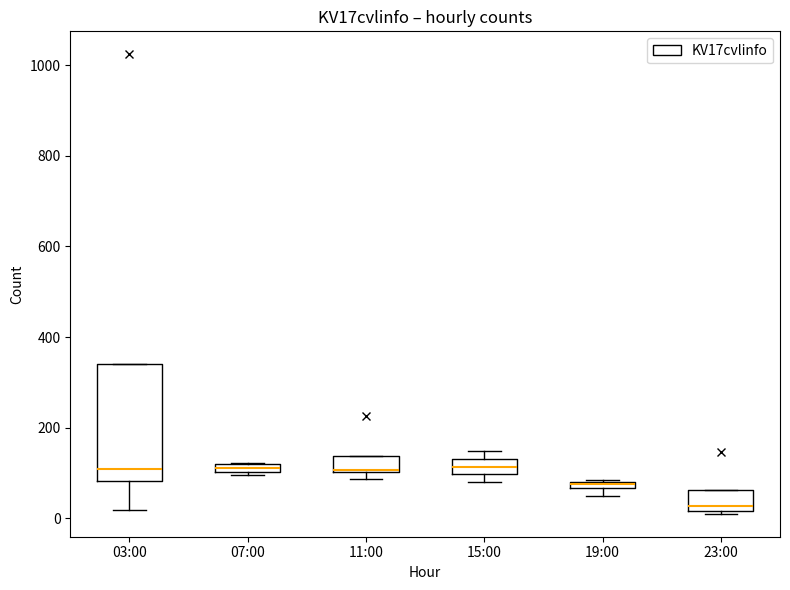

Where is the upper edge of the box for 07:00 on the y-axis? The values are not printed on the chart, so give them approximately, as read against the axis.

120